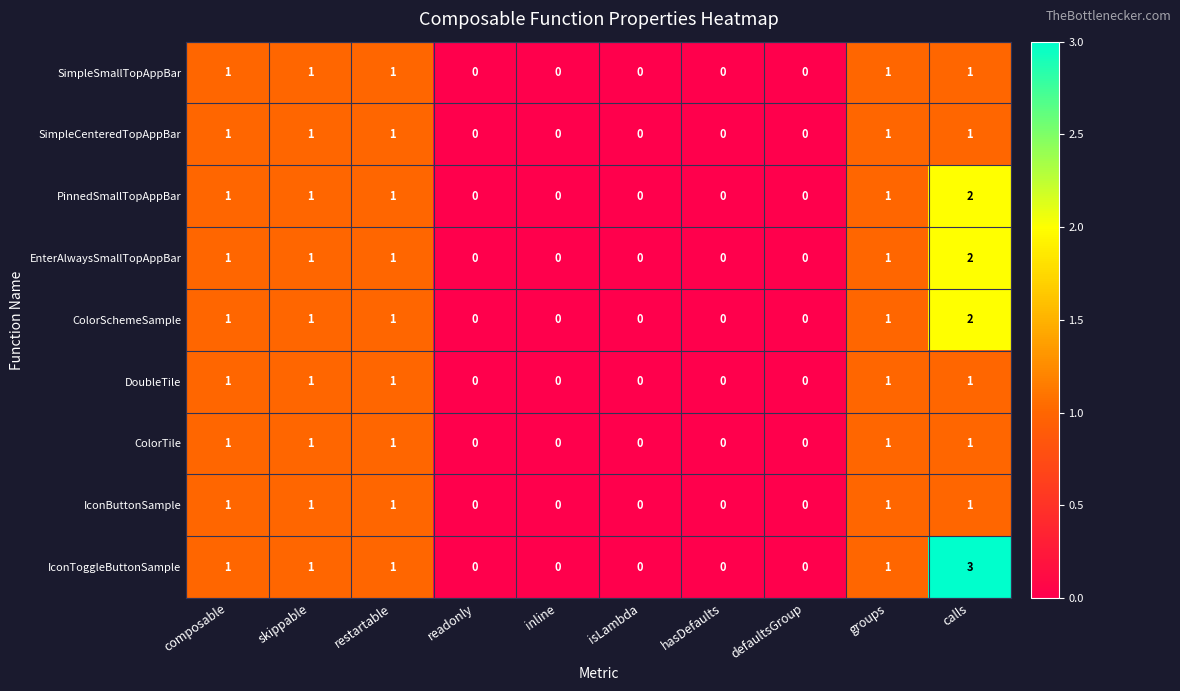

Which series has the largest total across all categories?

IconToggleButtonSample